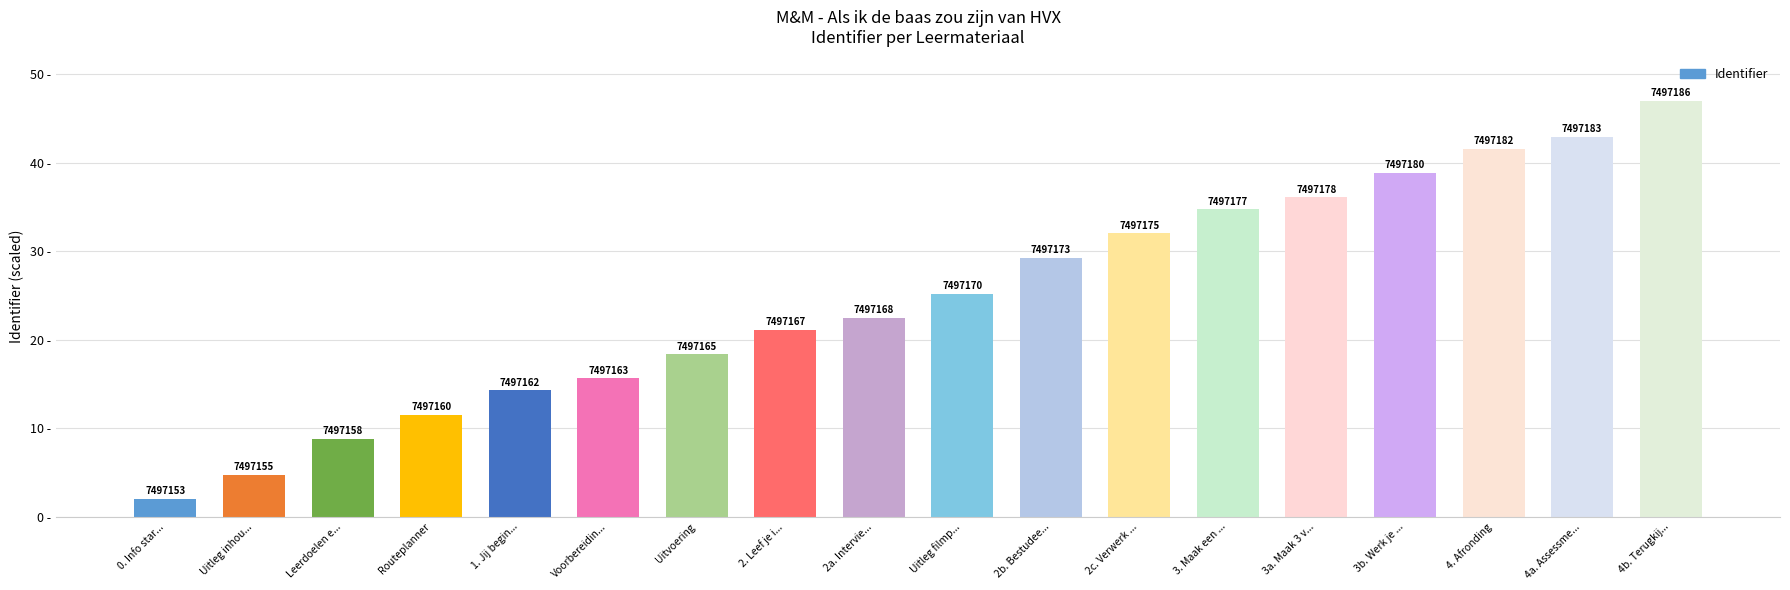

Reading left to right, list all the values displayed in this chart.

2.0	4.7	8.8	11.5	14.3	15.6	18.4	21.1	22.5	25.2	29.3	32.0	34.7	36.1	38.8	41.5	42.9	47.0